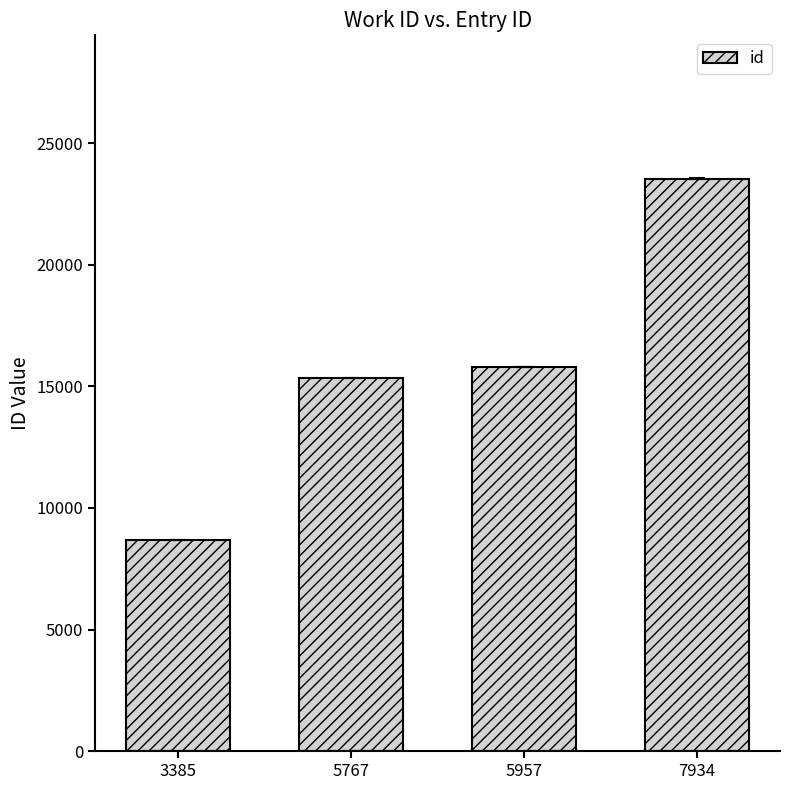

What is the sum of the values at 5767 and 3385?

24030.0